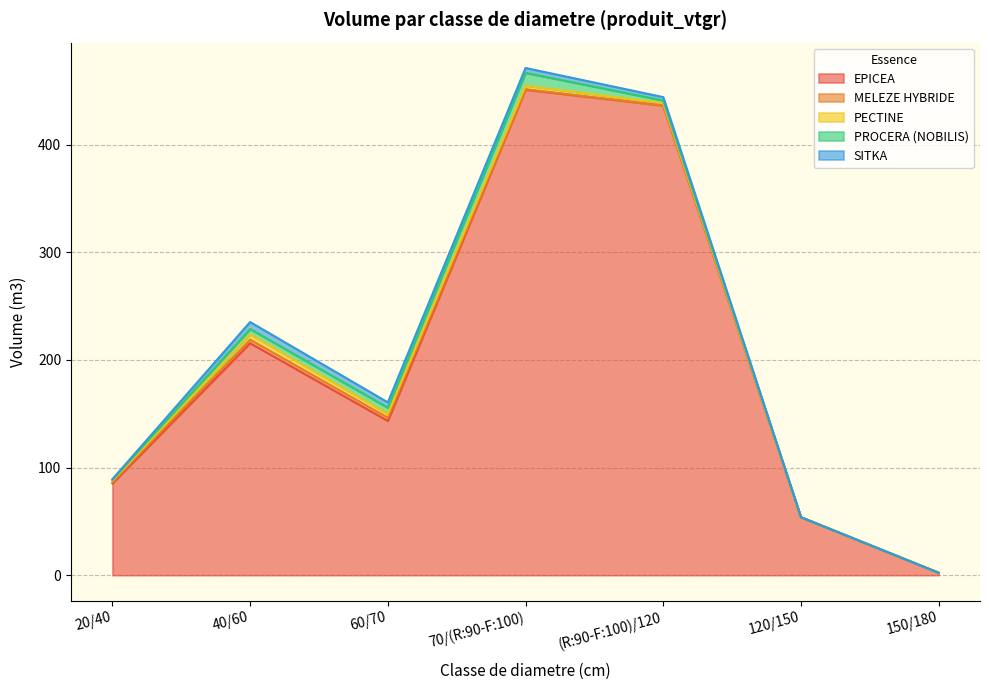

What is the label of the 5th point from the left?

(R:90-F:100)/120